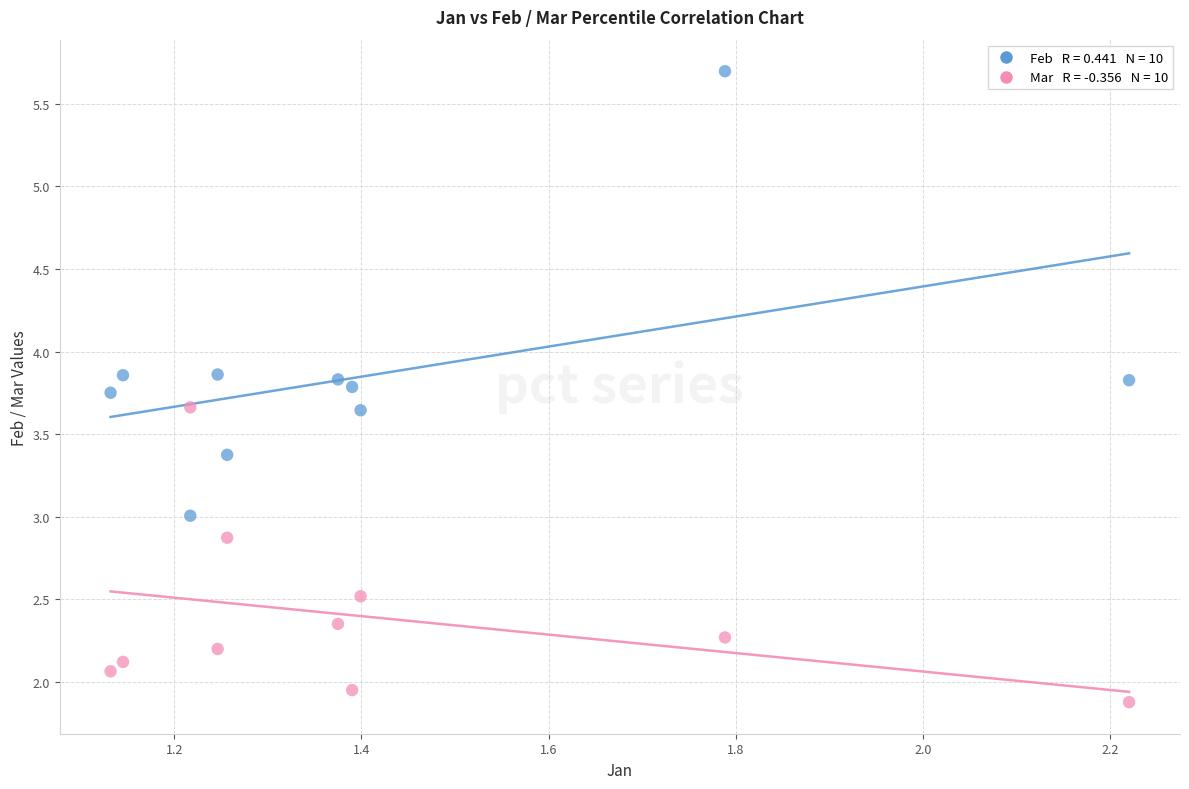

Across all data points, what is the range of X values (max minus min)?

1.1